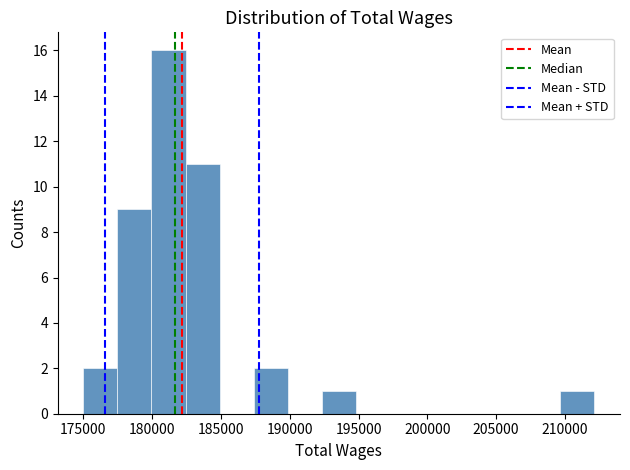

Which range on the x-axis has the tallest bar?

180000 to 182500